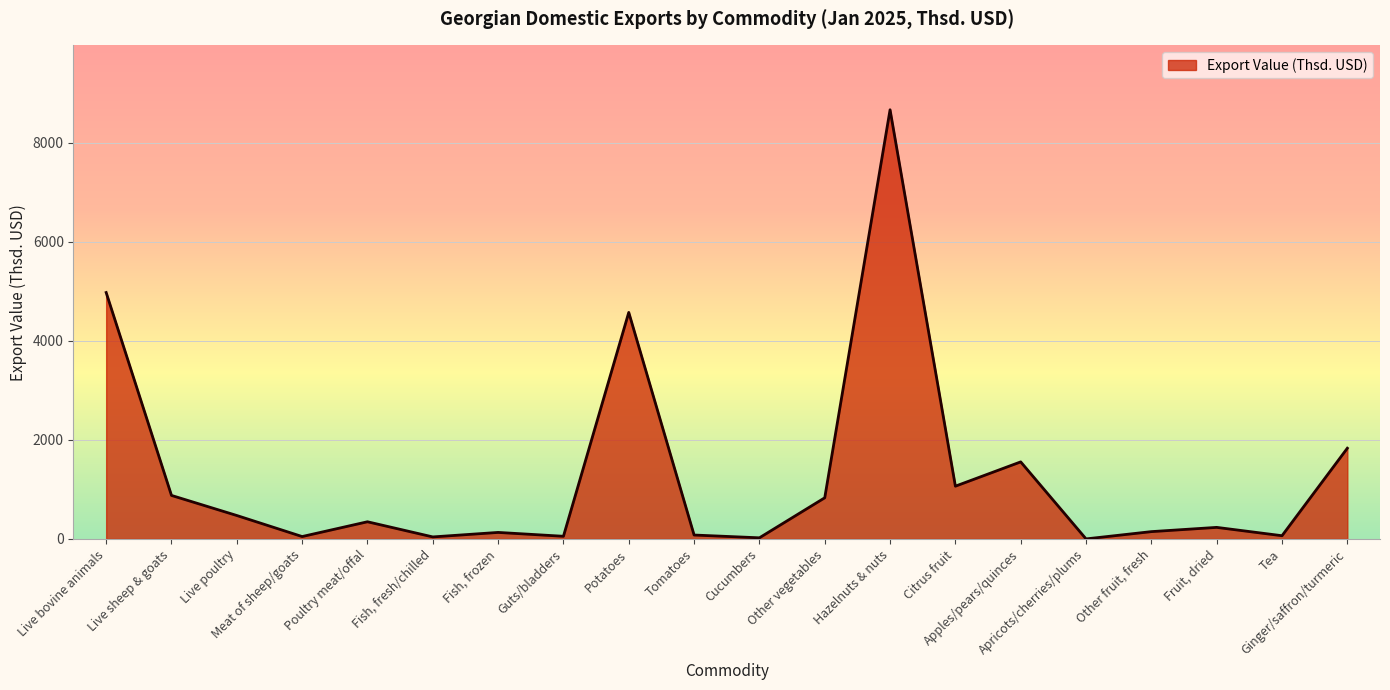

How many lines are shown in the chart?

1